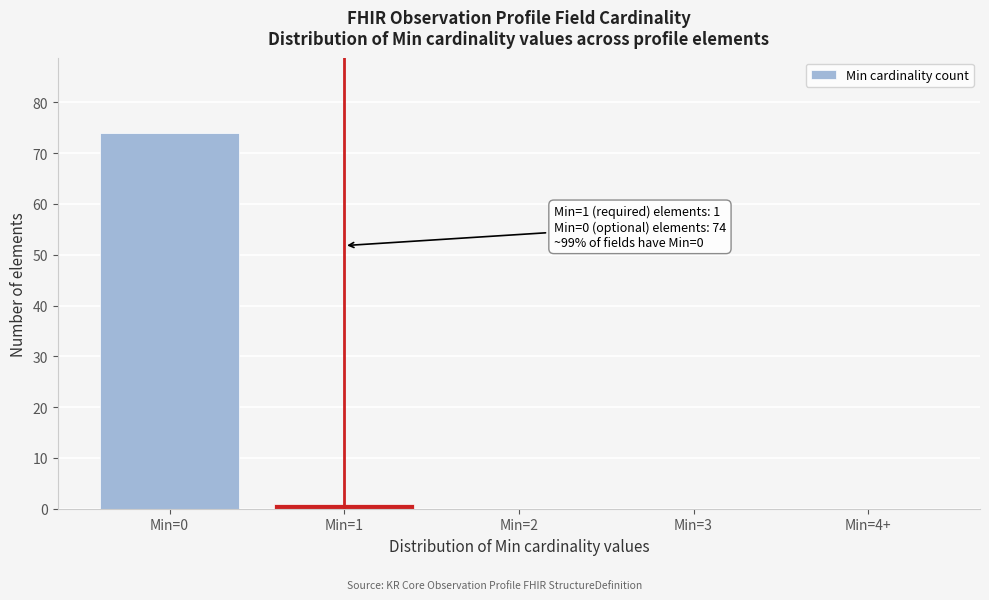

Reading left to right, what are all the values shown in this chart?

Min=0=74	Min=1=1	Min=2=0	Min=3=0	Min=4+=0